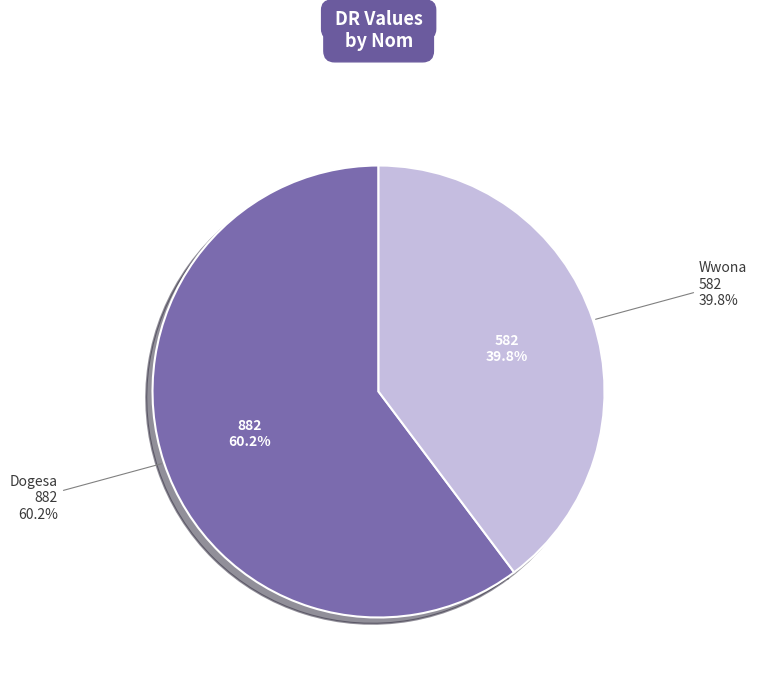

What is the majority slice?

Dogesa